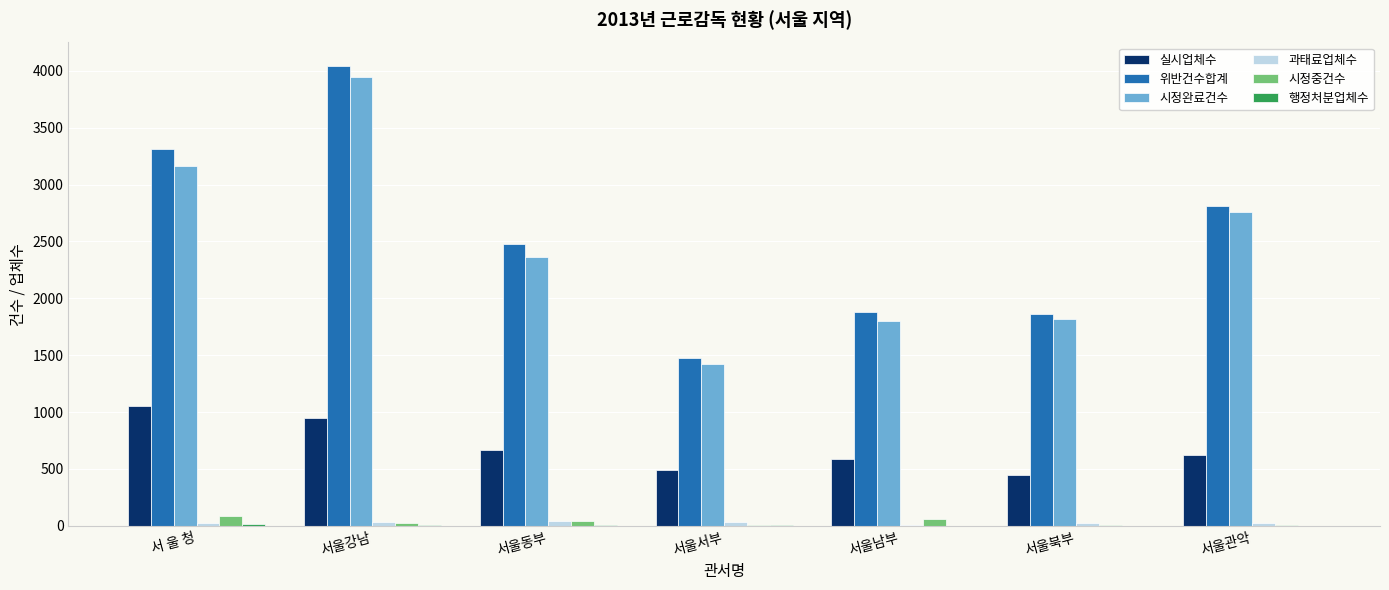

What is the average value of the 위반건수합계 series?

2551